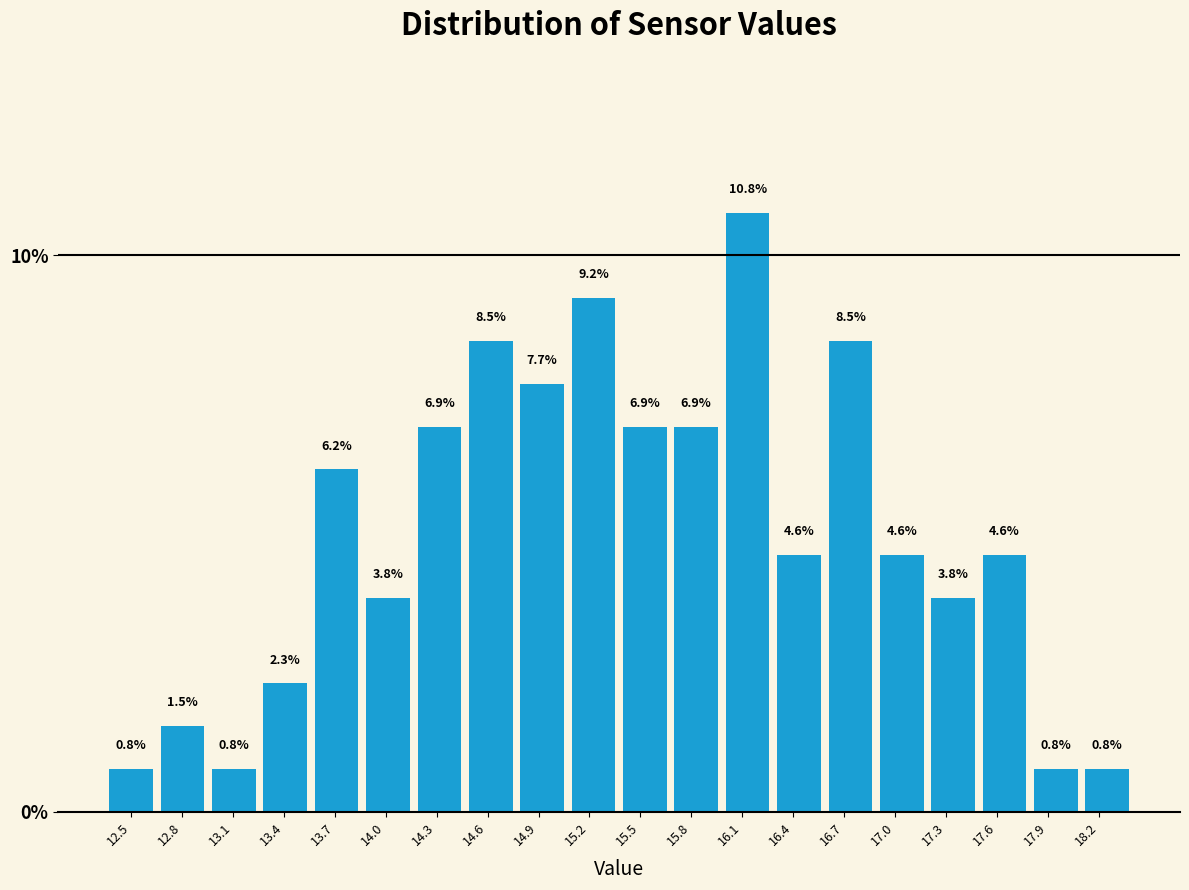

Reading left to right, list every bar in this chart as the range it spans on the x-axis followed by its height. The bar edges are not printed on the chart, so give them approximately, as read against the axis.

12.35 to 12.65: 0.8
12.65 to 12.95: 1.5
12.95 to 13.25: 0.8
13.25 to 13.55: 2.3
13.55 to 13.85: 6.2
13.85 to 14.15: 3.8
14.15 to 14.45: 6.9
14.45 to 14.75: 8.5
14.75 to 15.05: 7.7
15.05 to 15.40: 9.2
15.40 to 15.70: 6.9
15.70 to 16.00: 6.9
16.00 to 16.30: 10.8
16.30 to 16.60: 4.6
16.60 to 16.90: 8.5
16.90 to 17.20: 4.6
17.20 to 17.50: 3.8
17.50 to 17.80: 4.6
17.80 to 18.10: 0.8
18.10 to 18.40: 0.8